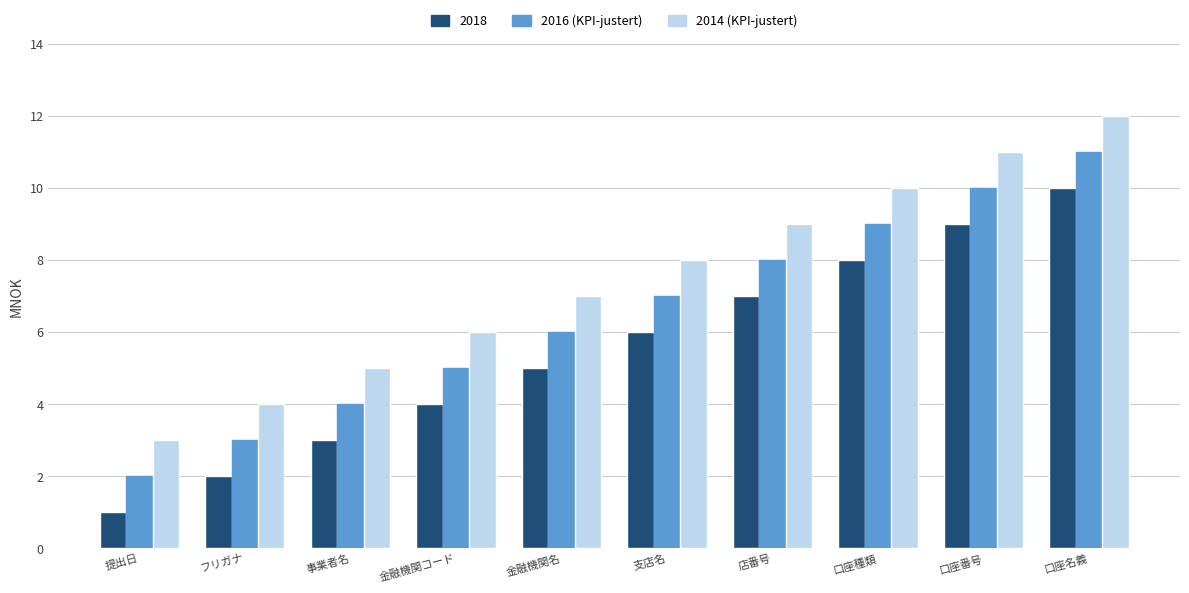

How many bars are there in each group?

3